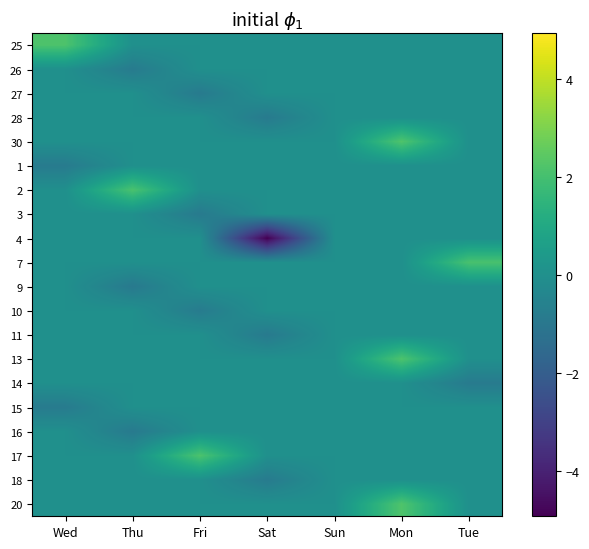

What is the difference between the highest and lowest values at Sat?

4.9